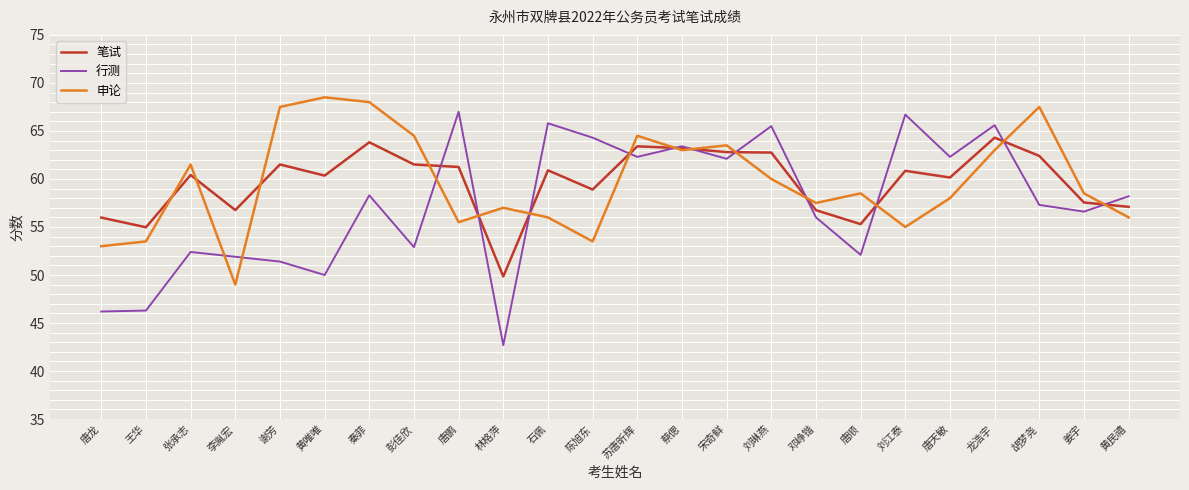

Is it true that 行测 equals 22.0 at 黄唯唯?

False